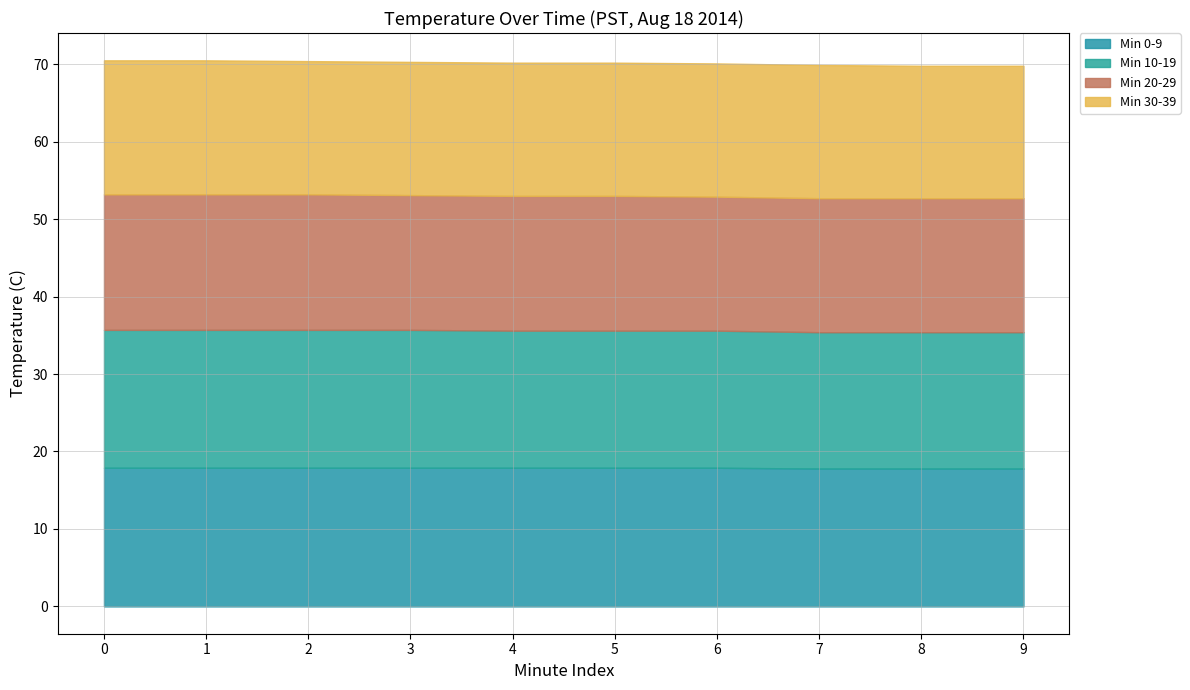

Does the chart have visible grid lines?

Yes